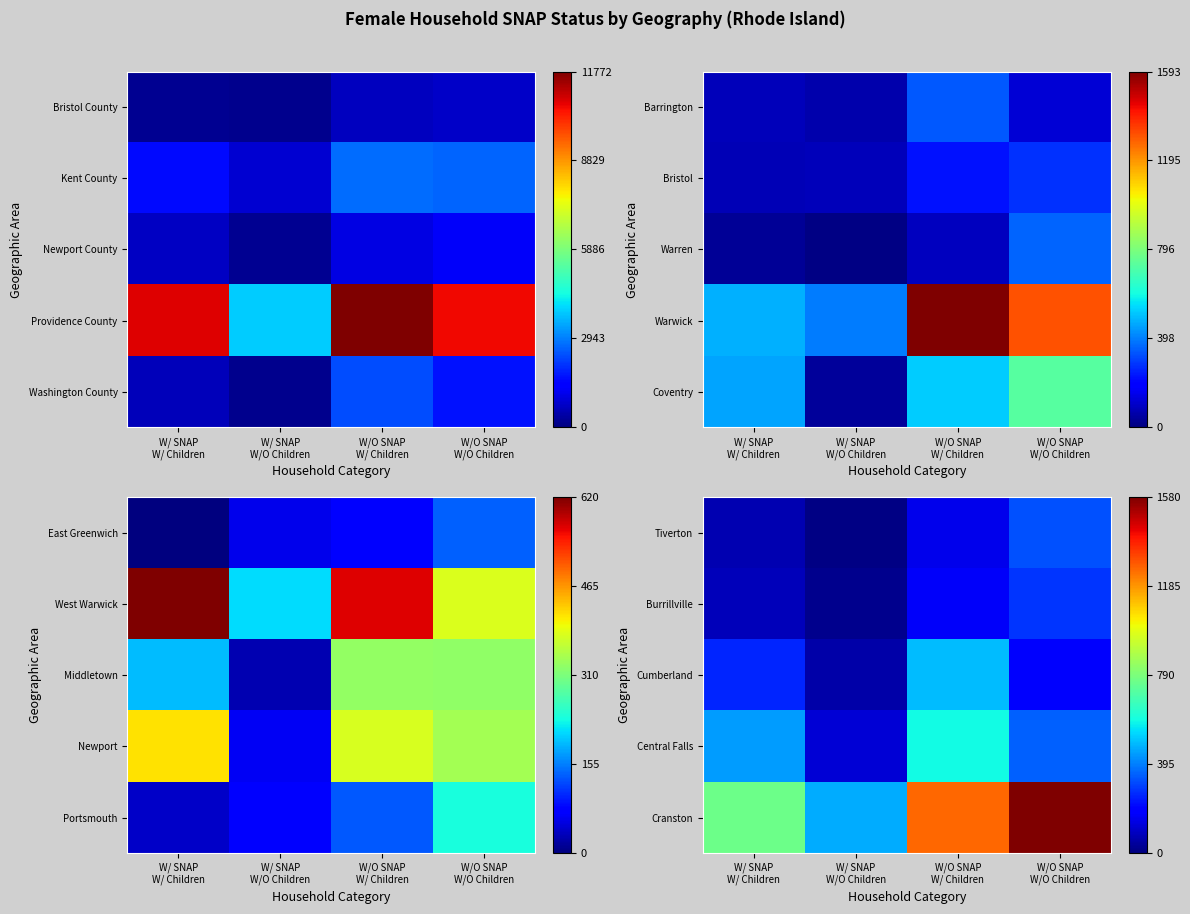

Rank the series at W/O SNAP W/ Children from highest to lowest value.

Cranston, Central Falls, Cumberland, Burrillville, Tiverton